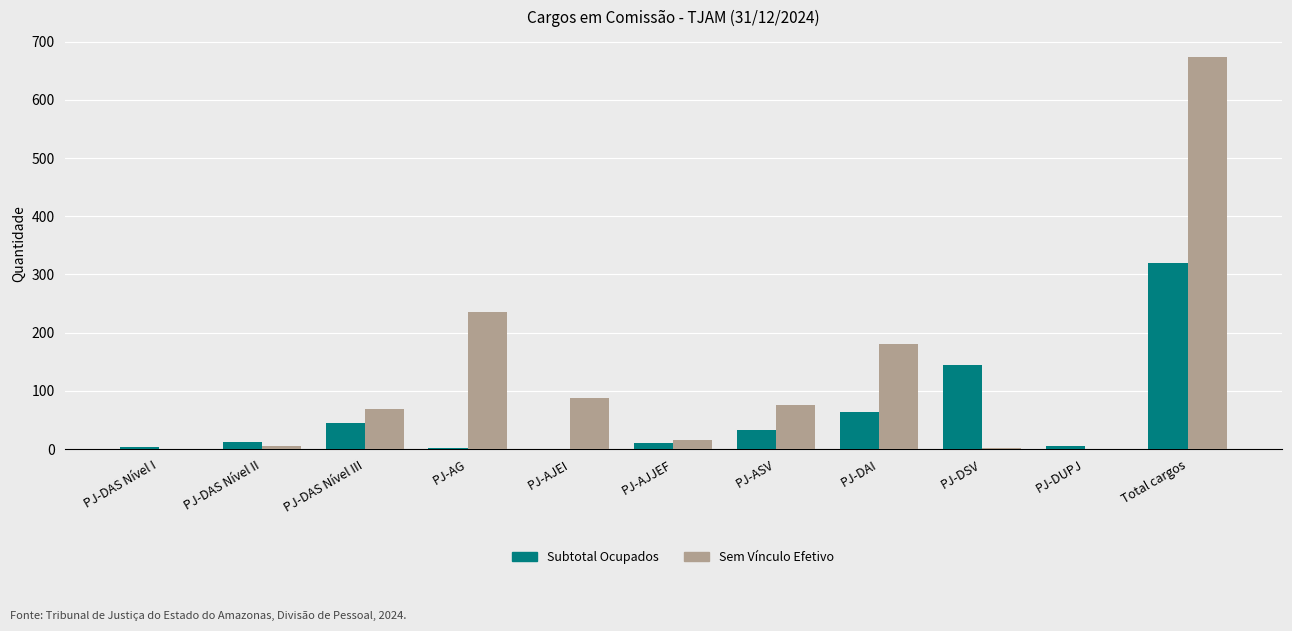

Does the chart contain stacked bars?

No